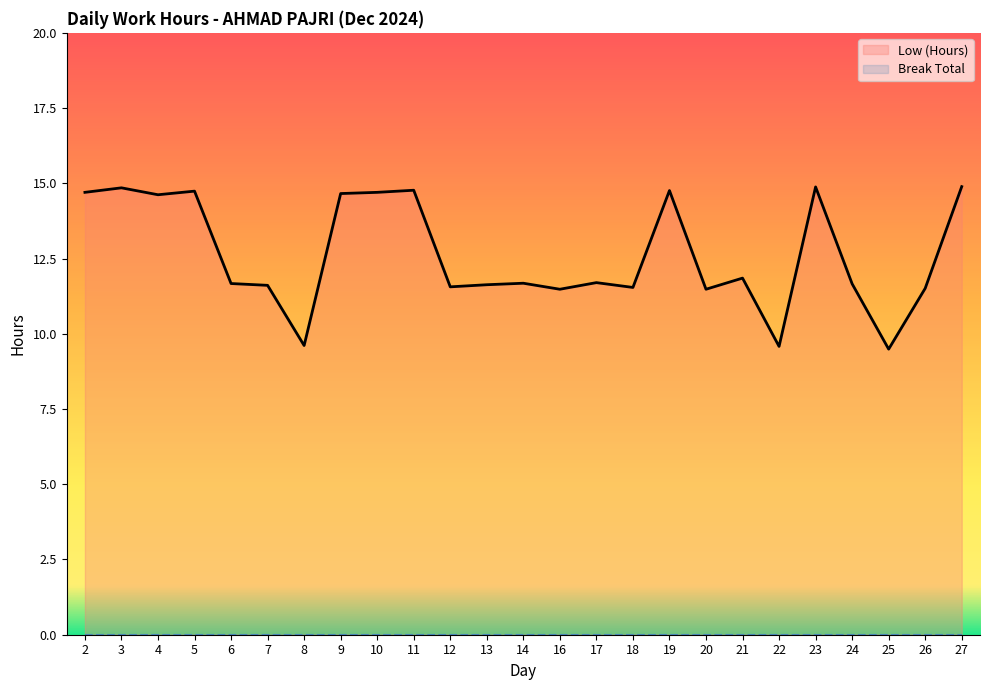

Is it true that the value at 8 is 15.1?

False